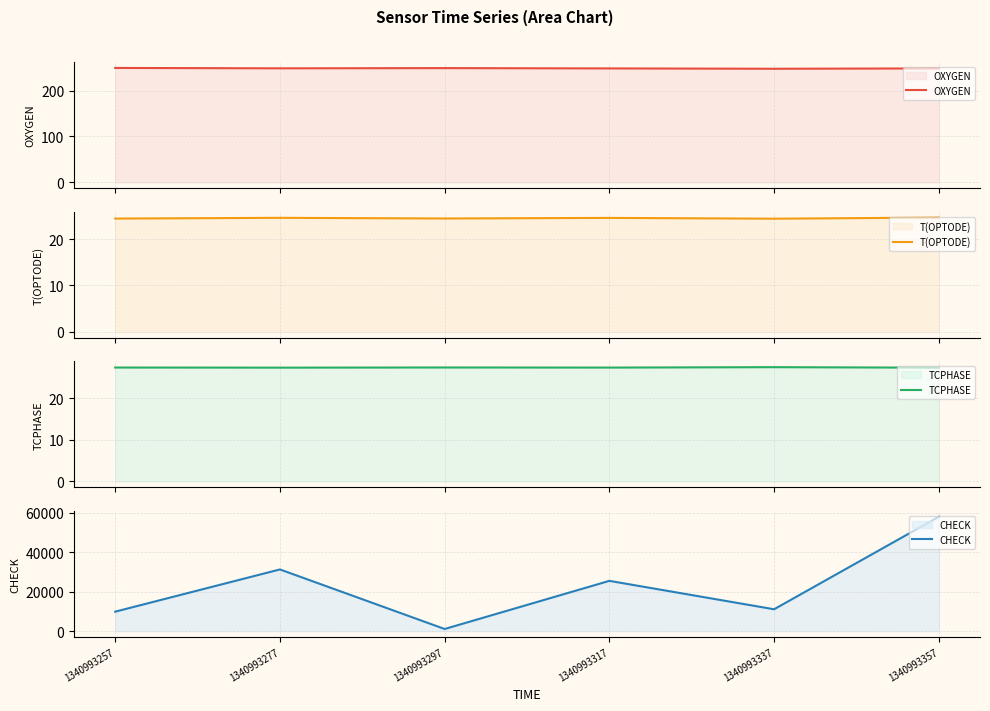

Reading right to left, extract all data points from this chart.

OXYGEN: 248.5	247.7	248.4	249.1	248.7	249.5
T(OPTODE): 24.6	24.4	24.6	24.4	24.6	24.4
TCPHASE: 27.4	27.5	27.4	27.4	27.4	27.4
CHECK: 57885.0	11030.0	25420.0	1033.0	31205.0	9816.0